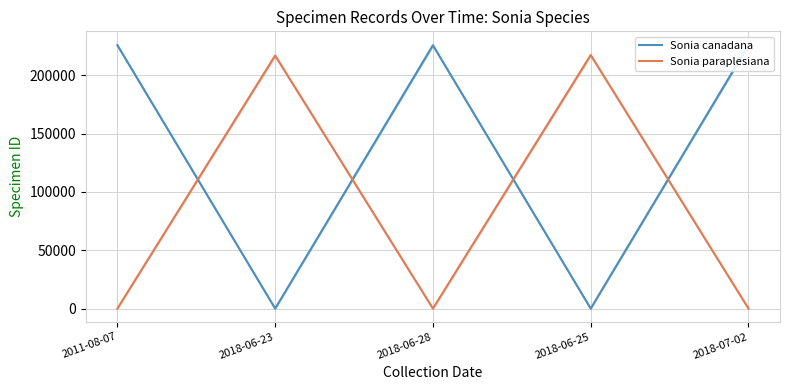

What is the sum of the Sonia canadana values at 2018-07-02 and 2018-06-23?

225807